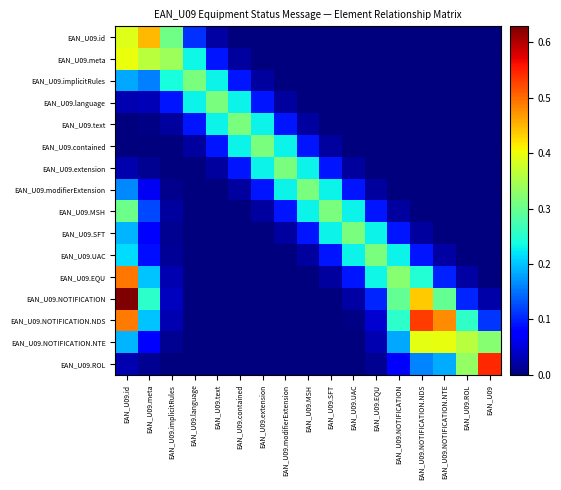

Between EAN_U09.NOTIFICATION and EAN_U09, which is larger?

EAN_U09.NOTIFICATION